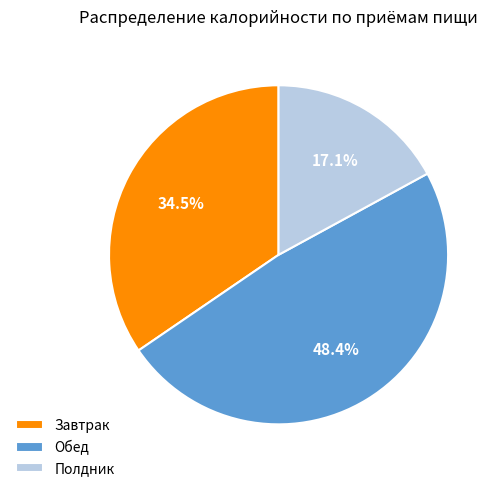

Is there any slice that represents more than half of the pie?

No